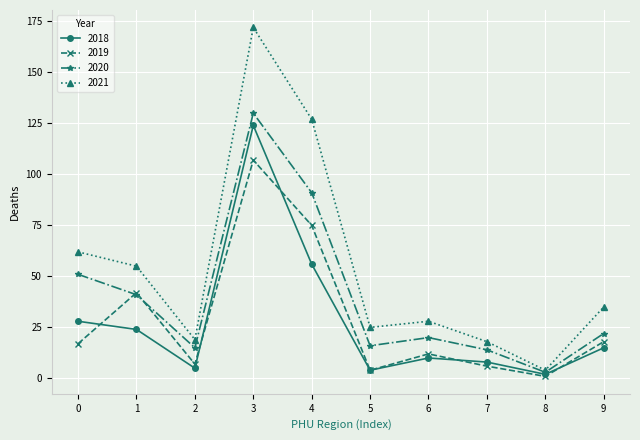

At 0, list the series in order from largest to smallest.

2021, 2020, 2018, 2019